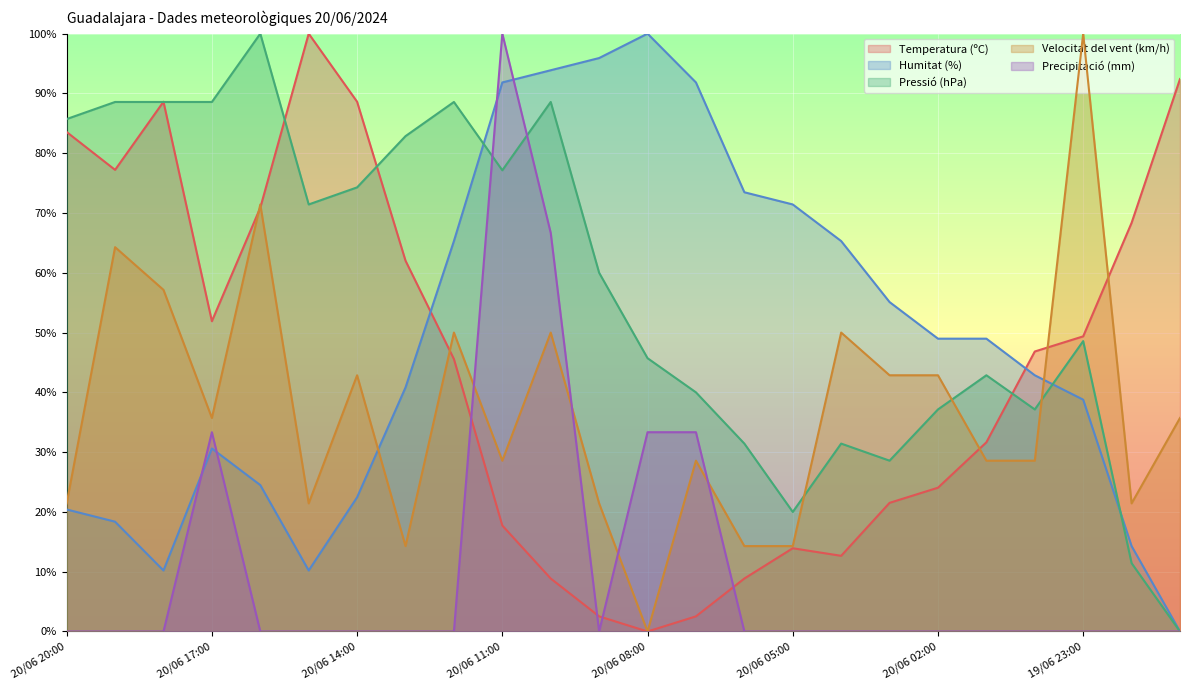

Which category has the highest value in the Precipitació (mm) series?

20/06 11:00